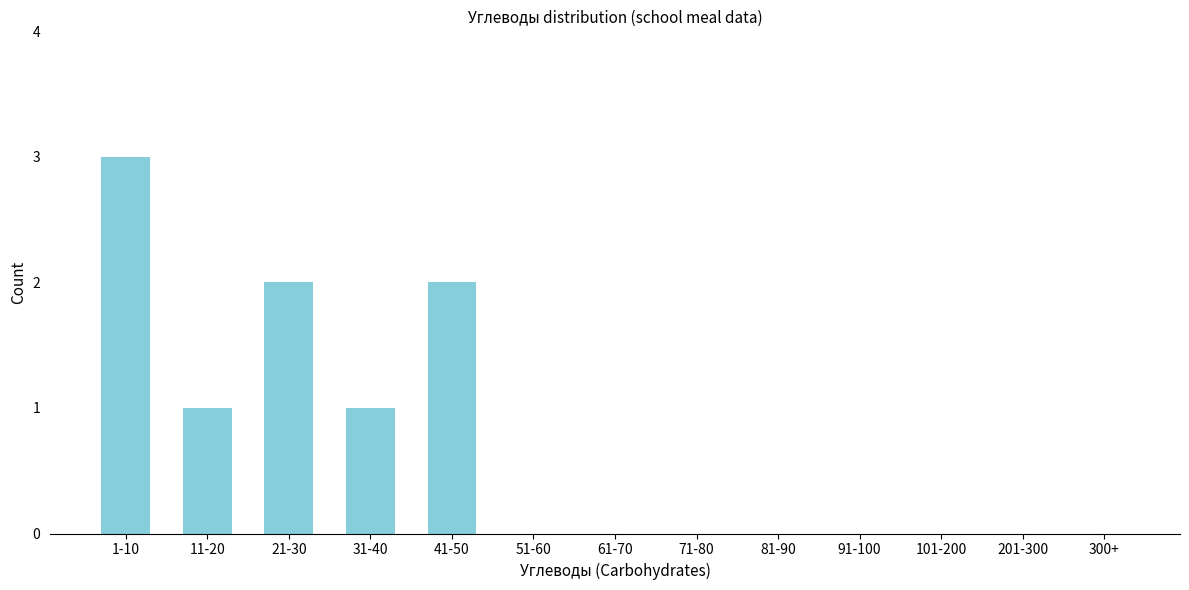

Reading left to right, list all the values displayed in this chart.

1-10=3	11-20=1	21-30=2	31-40=1	41-50=2	51-60=0	61-70=0	71-80=0	81-90=0	91-100=0	101-200=0	201-300=0	300+=0